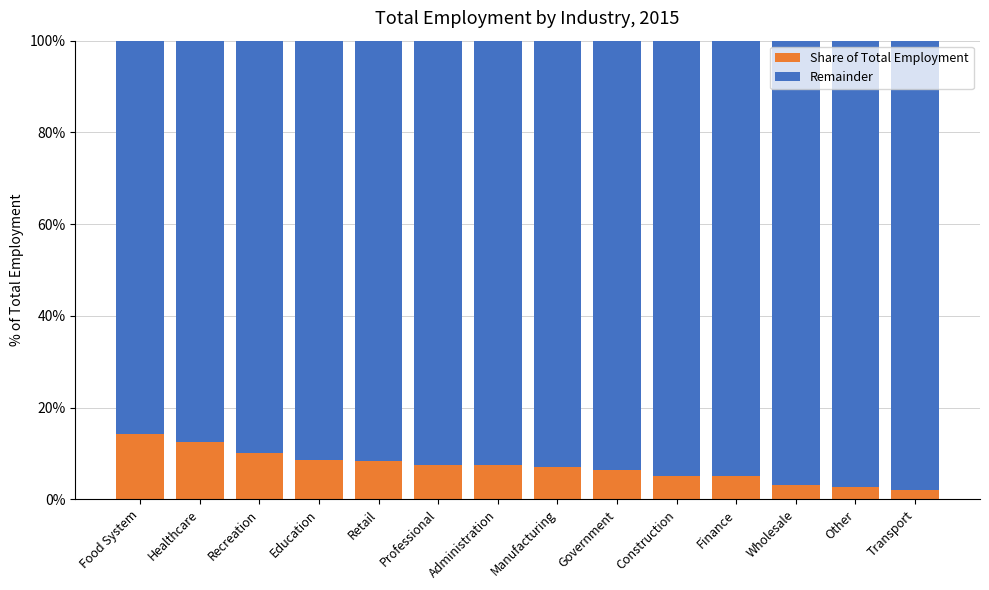

Does the chart contain any negative values?

No